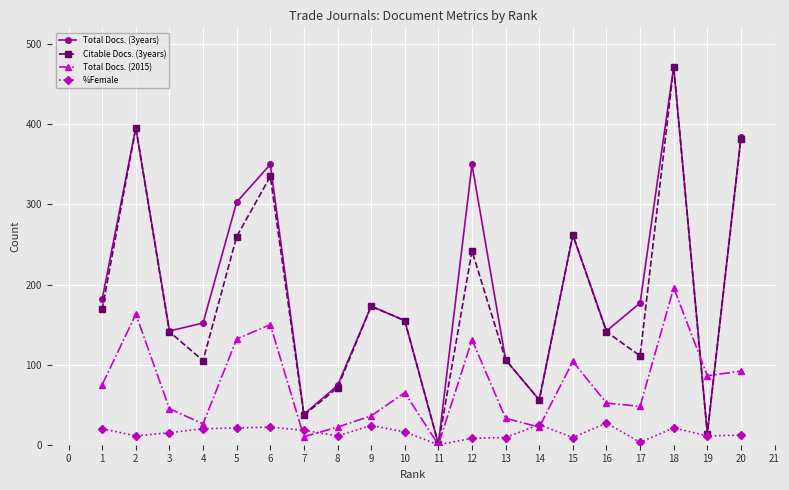

Between 4 and 19, which series saw the biggest shift?

Total Docs. (3years)